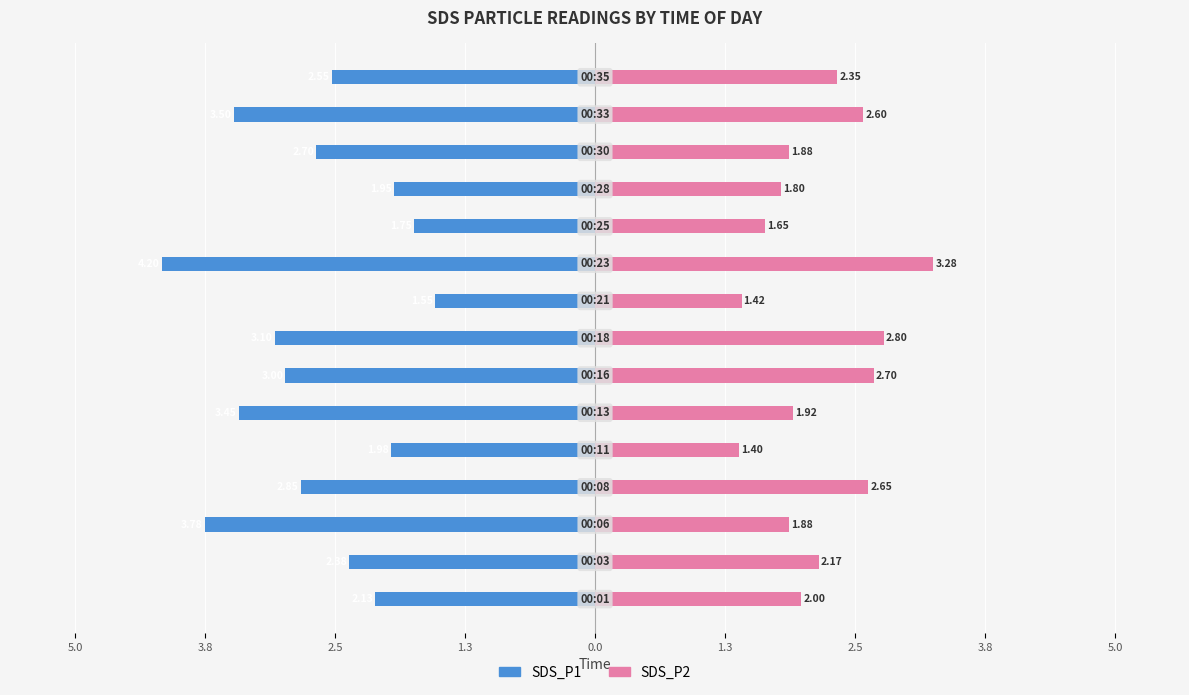

Between 3.8 and 2.5, which is larger?

3.8